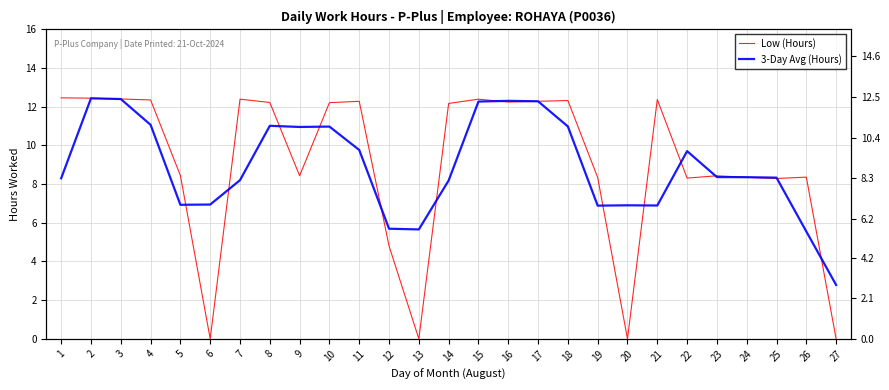

What is the difference between the second highest and second lowest values in the Low (Hours) series?

12.4